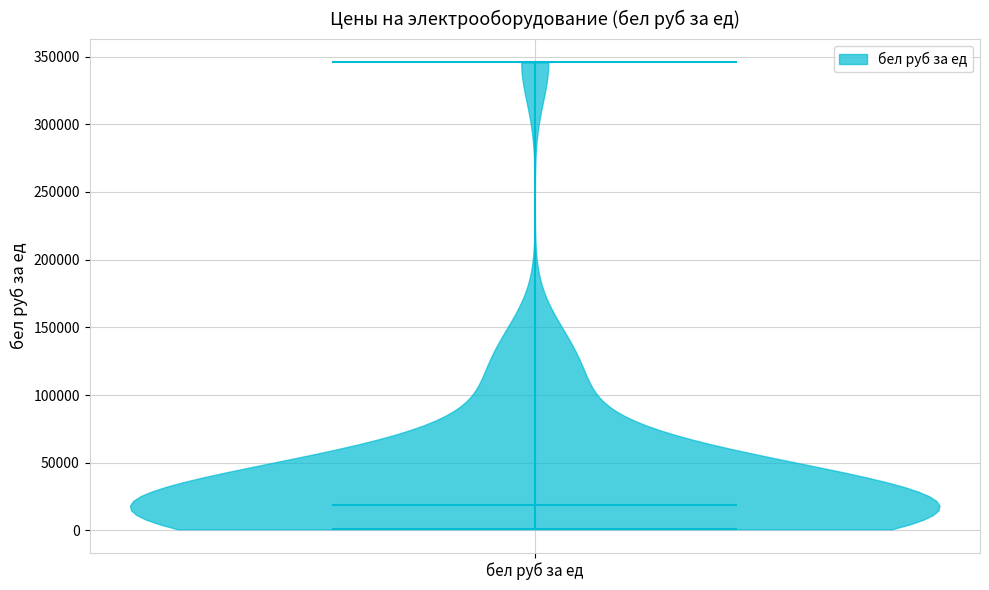

Read this violin plot against the y-axis: where its median line is, and the lowest and highest points the violin reaches. The values are not printed on the chart, so give them approximately, as read against the axis.

median line 20000, lowest point 0, highest point 345000